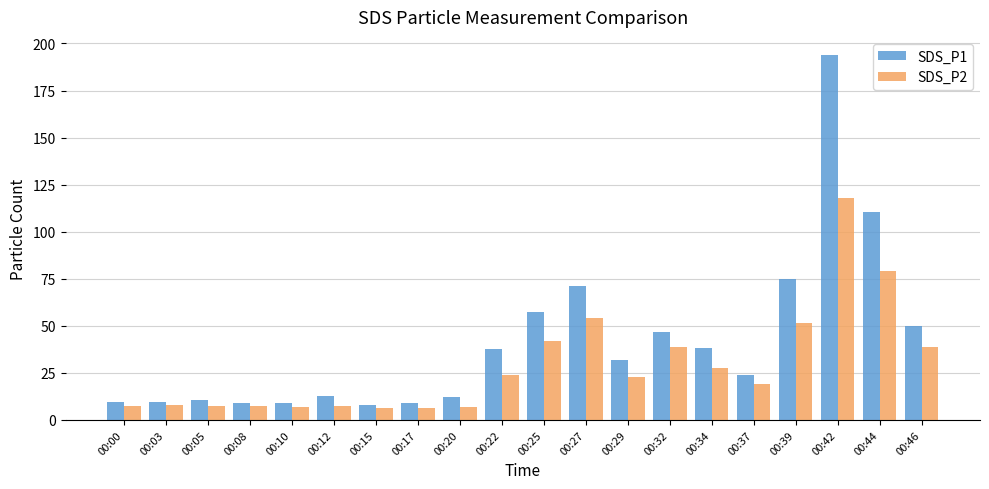

At which label does SDS_P2 first exceed 22?

00:22